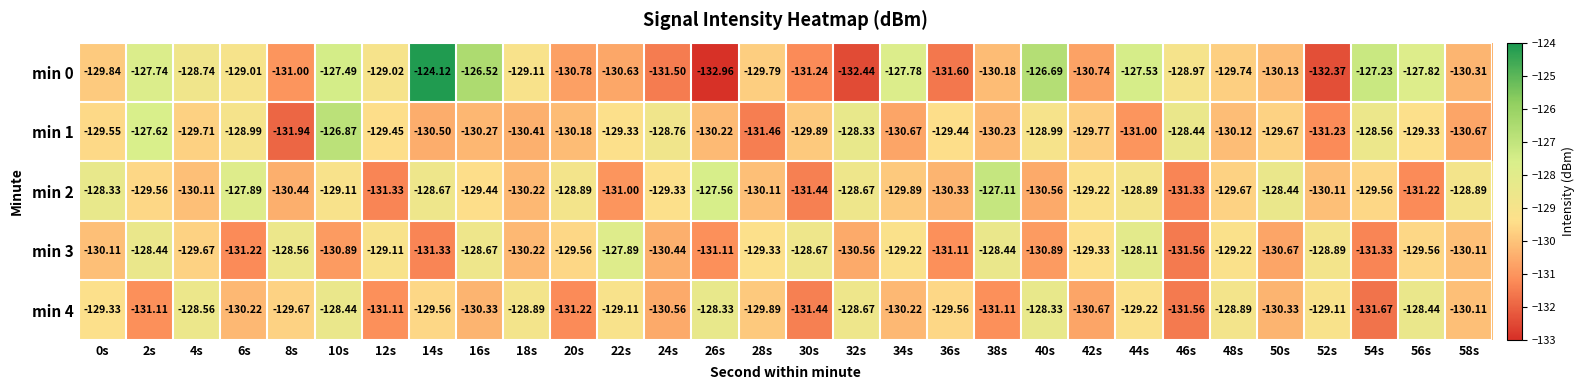

How many data points does each series have?

30